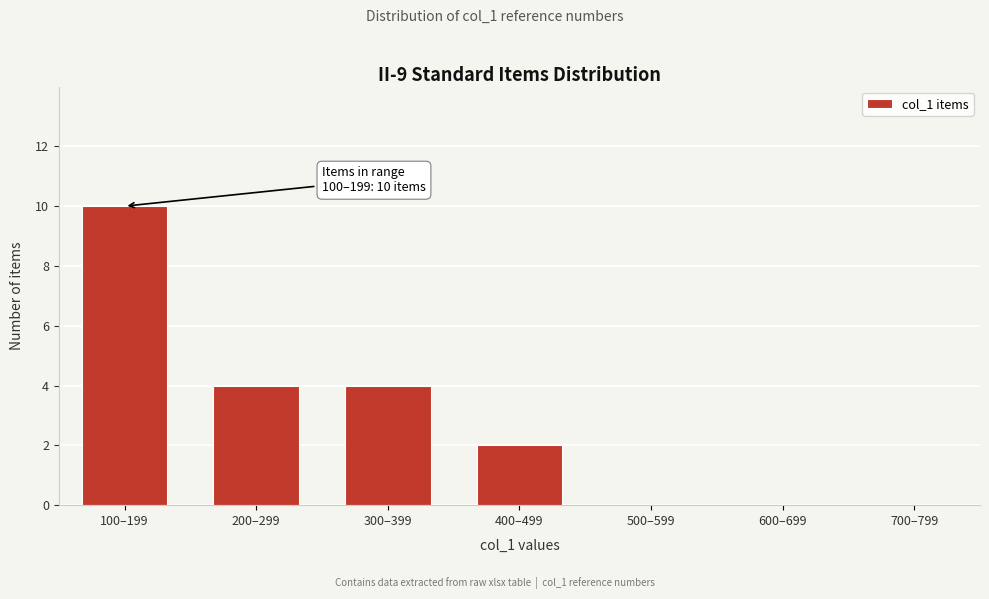

Reading left to right, extract all data points from this chart.

100–199=10	200–299=4	300–399=4	400–499=2	500–599=0	600–699=0	700–799=0